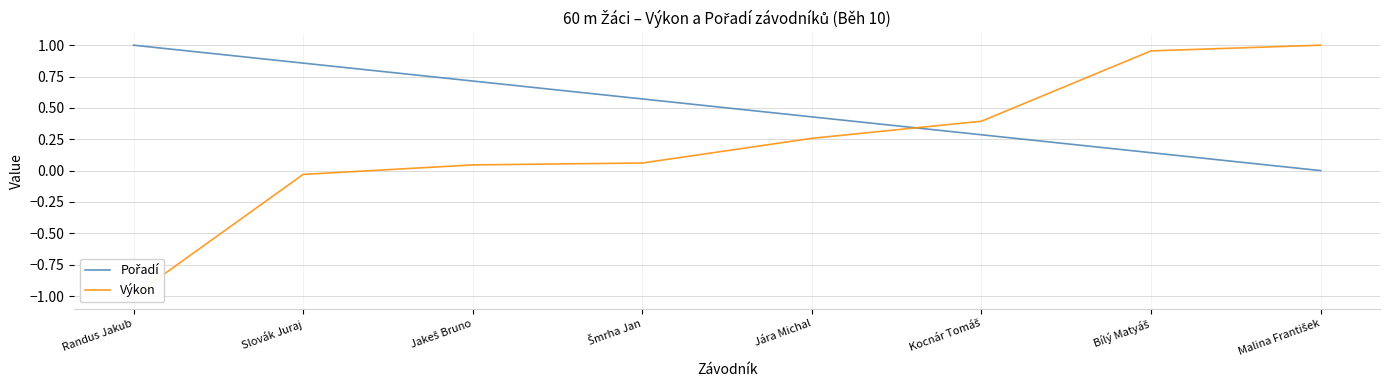

What is the difference between the highest and lowest values at Randus Jakub?

2.0